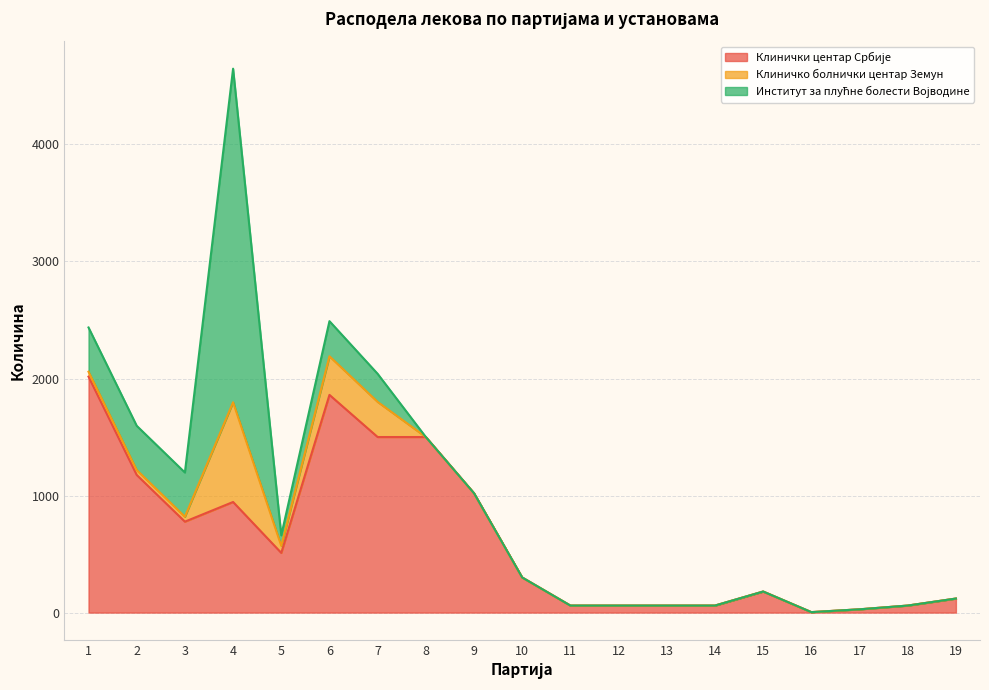

Which series has the largest total across all categories?

Клинички центар Србије